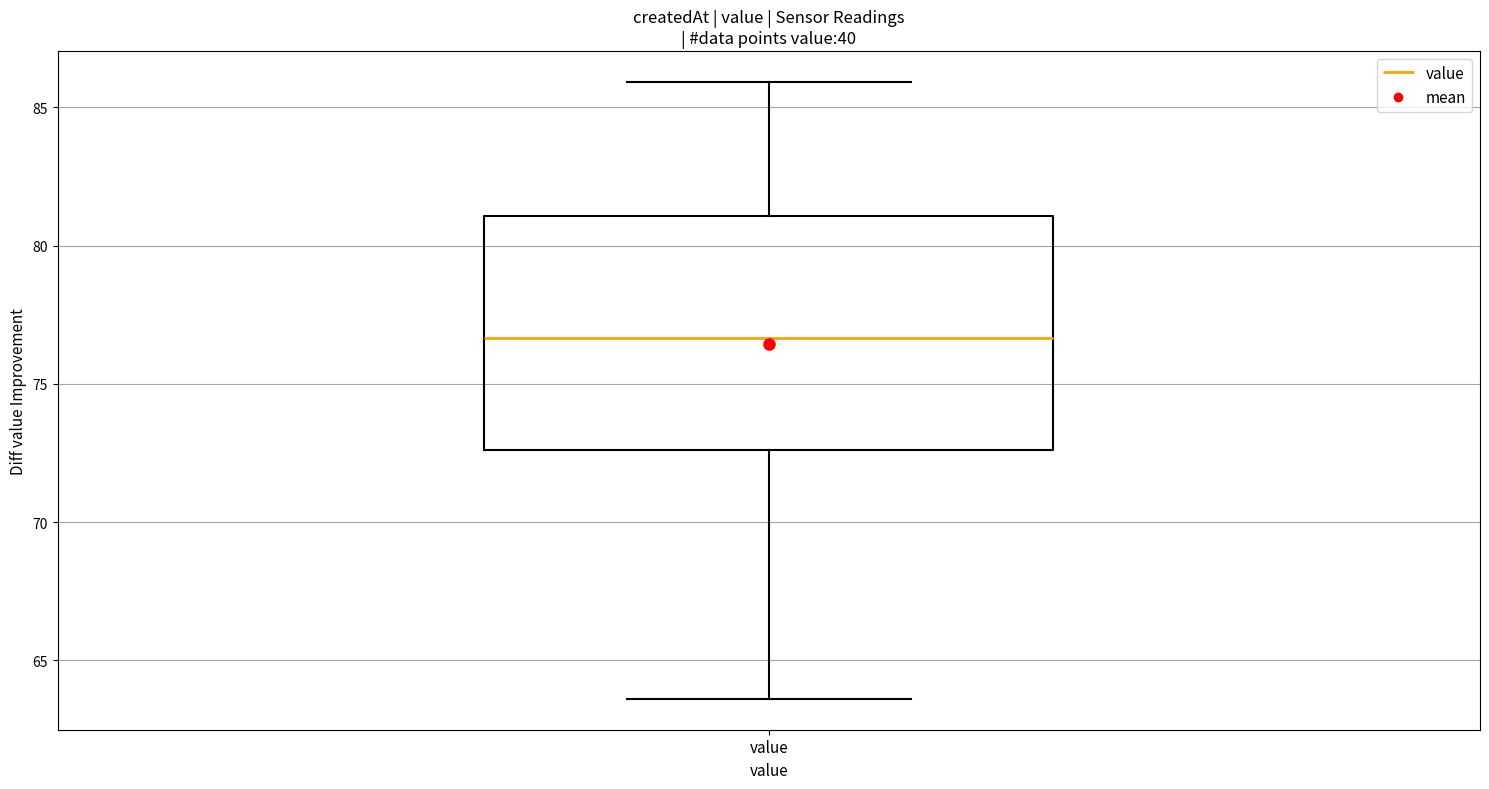

Where does the upper whisker of the box for value end on the y-axis? The values are not printed on the chart, so give them approximately, as read against the axis.

86.0